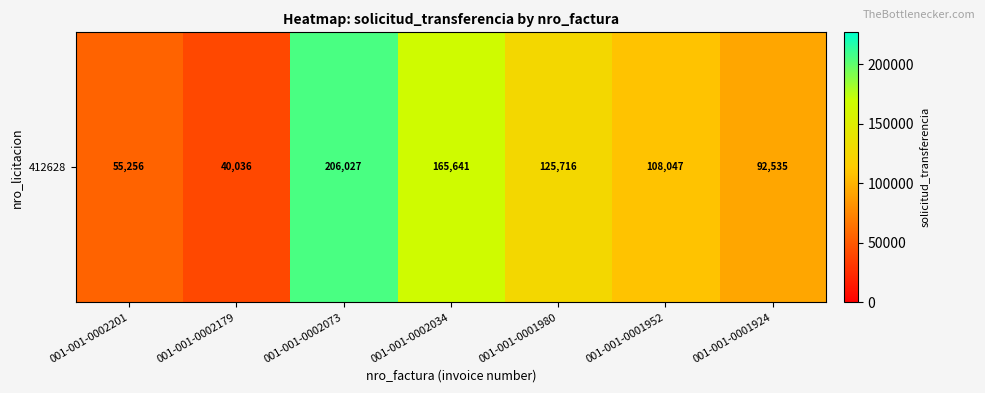

Read the value at 001-001-0002034, to the nearest 10.

165640